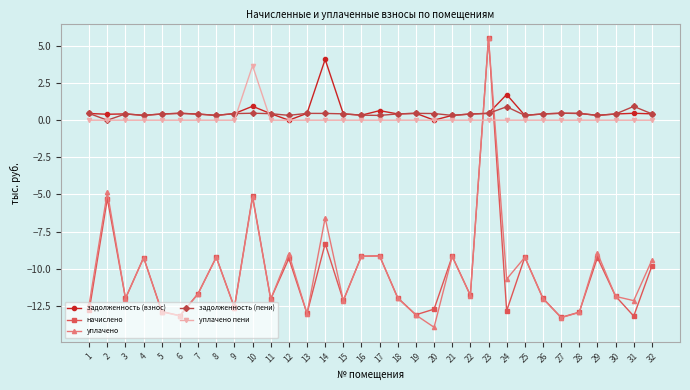

What are all the series names shown in the legend?

задолженность (взнос), начислено, уплачено, задолженность (пени), уплачено пени